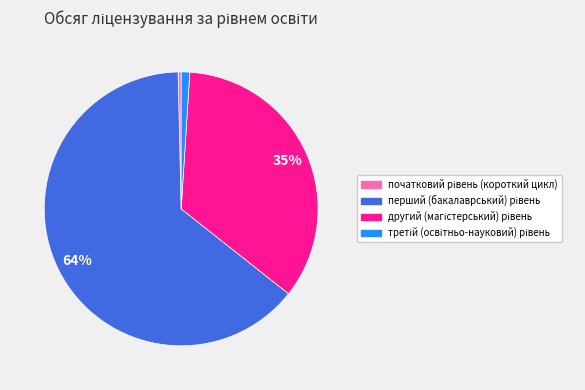

Is there a majority slice in this chart?

Yes